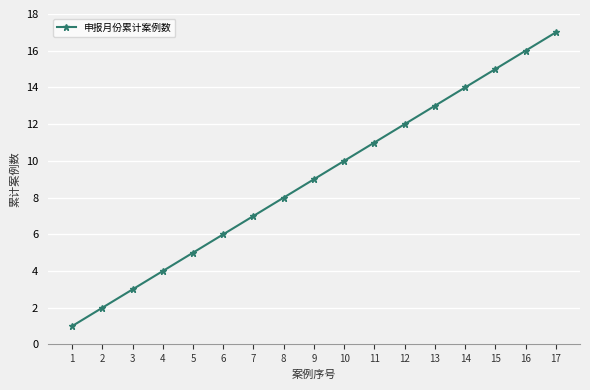

Is it true that the value at 8 is 8?

True